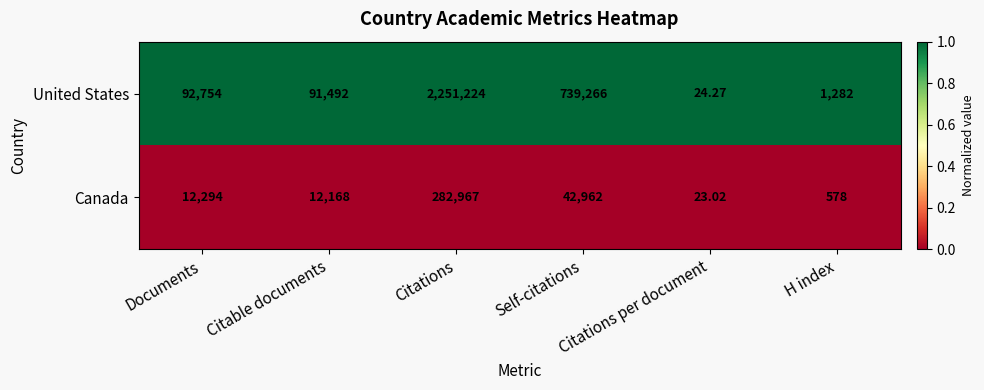

Between Citable documents and Citations per document, which series saw the biggest shift?

United States